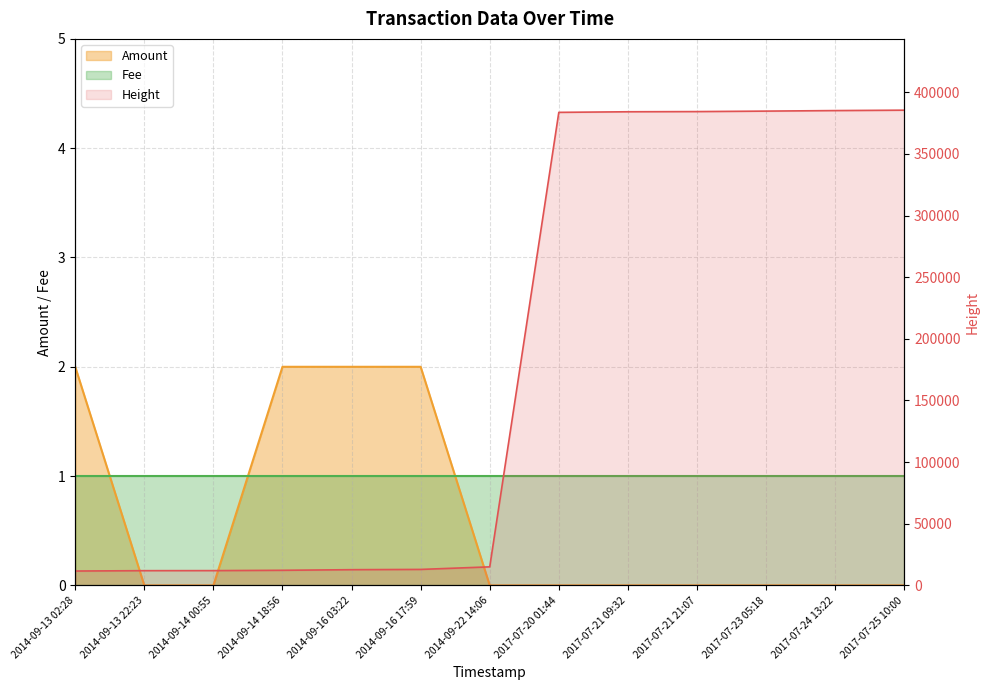

Which has a higher value, 2017-07-25 10:00 or 2017-07-20 01:44?

2017-07-25 10:00